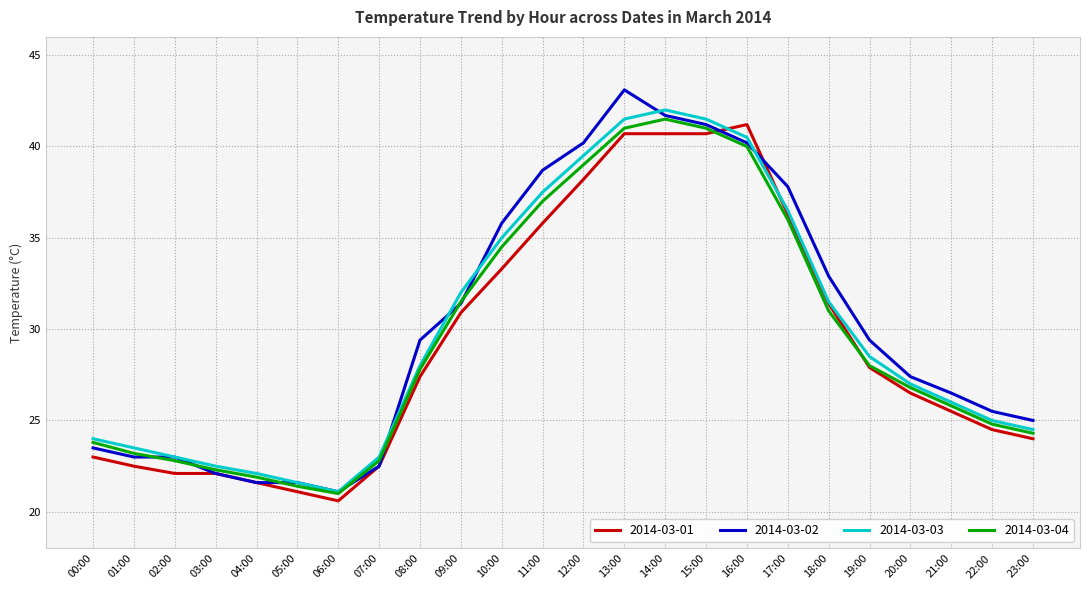

Which series has the largest total across all categories?

2014-03-02